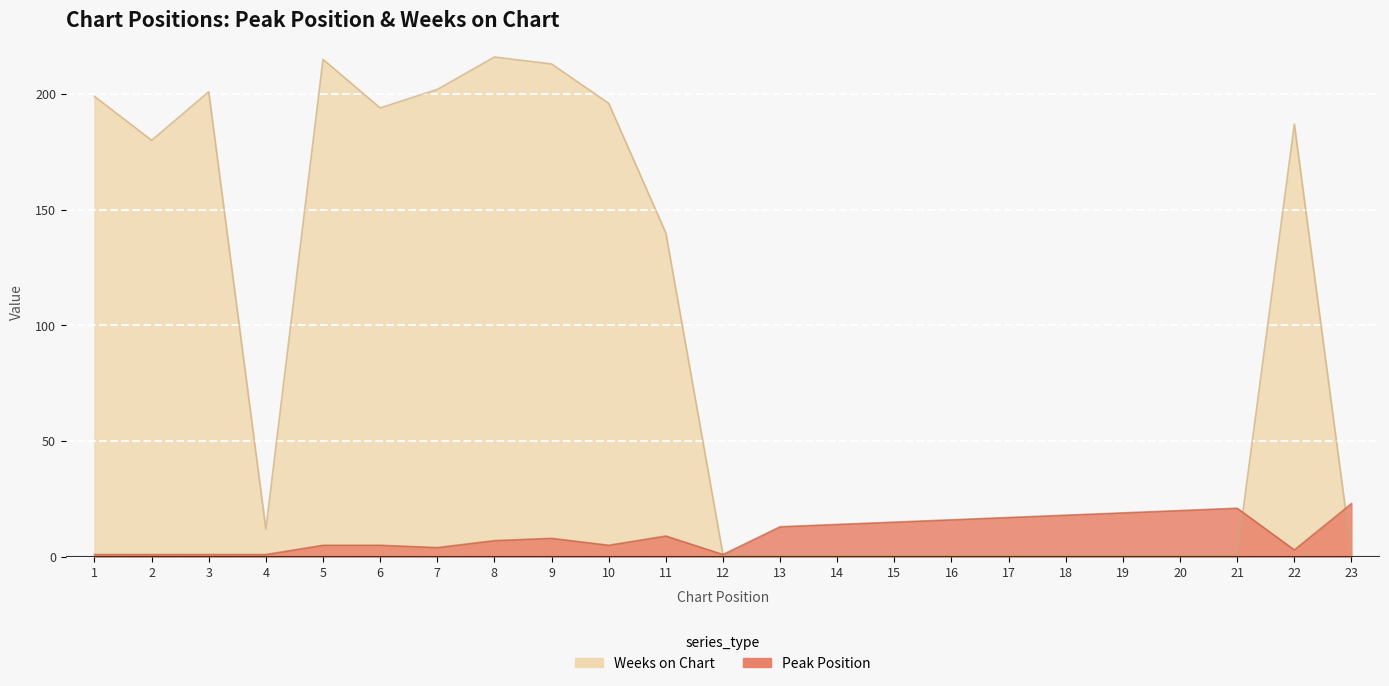

In Peak Position, how many points are higher than both neighbors (excluding endpoints)?

3